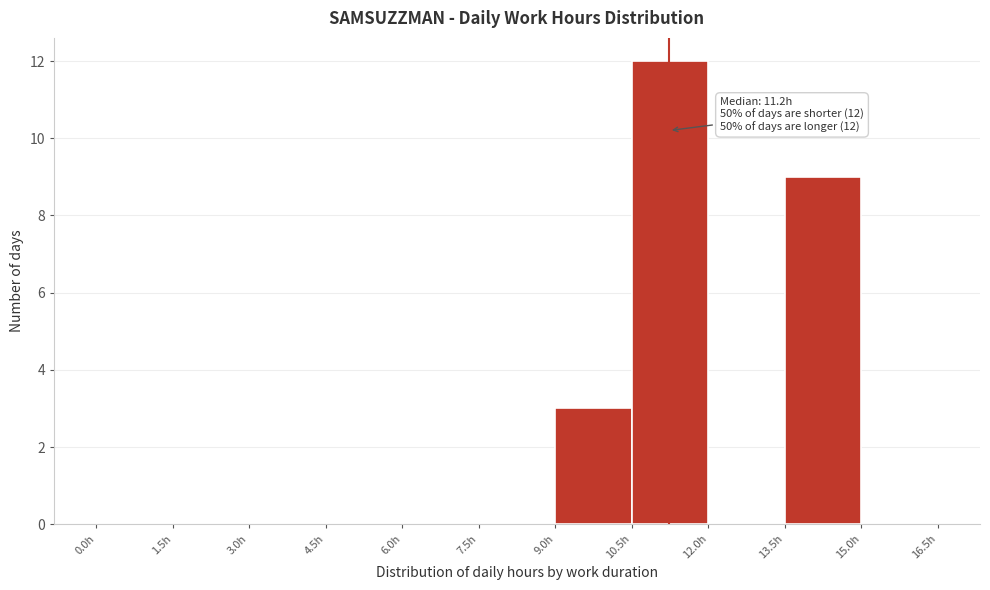

Which range on the x-axis has the tallest bar?

10.5 to 12.0